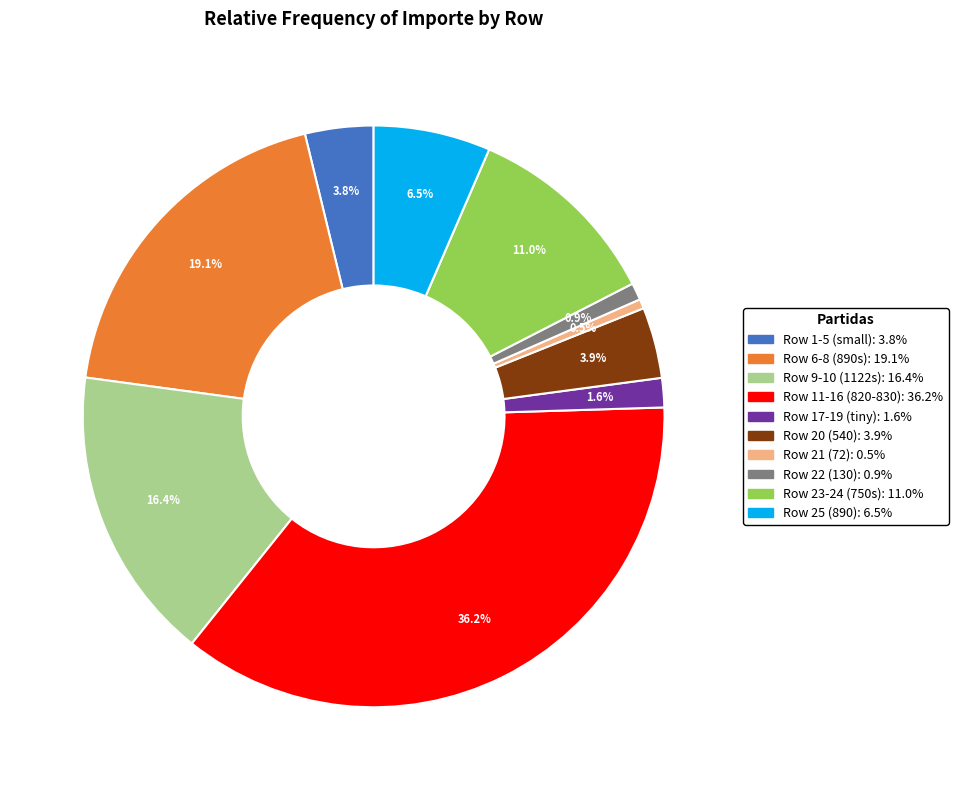

Is there a majority slice in this chart?

No